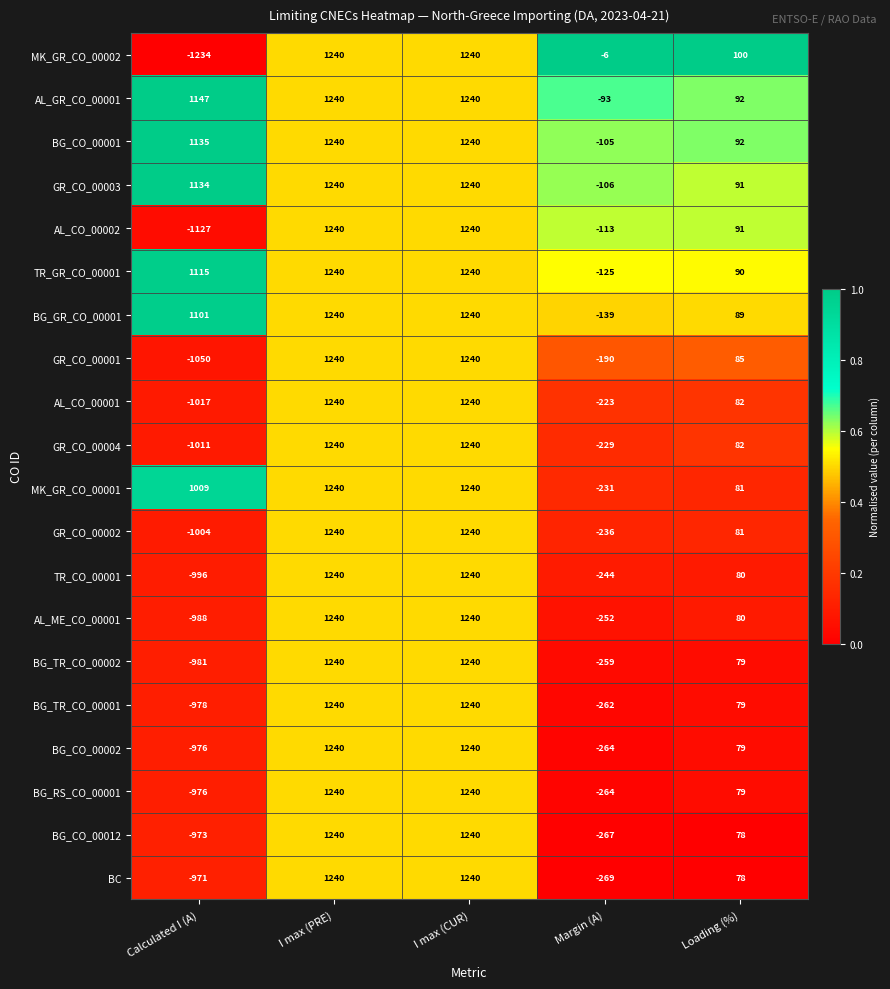

Is the value of AL_GR_CO_00001 at I max (CUR) greater than the value of AL_ME_CO_00001 at Margin (A)?

Yes